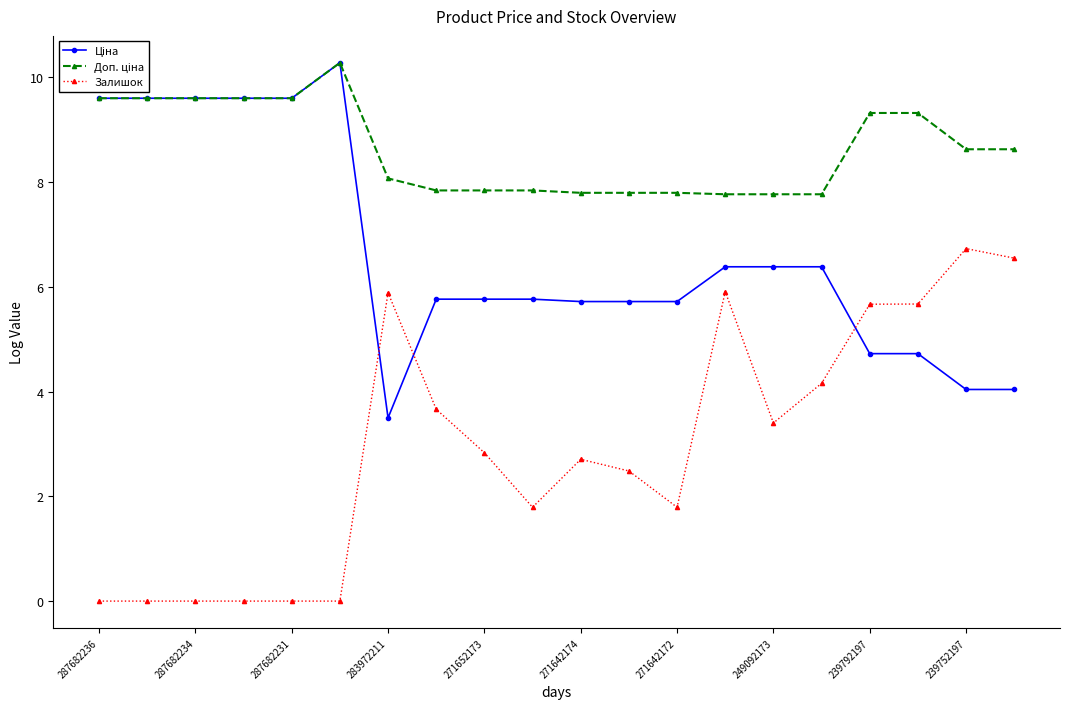

What is the value of the Залишок point at the 12th from the left?

2.5